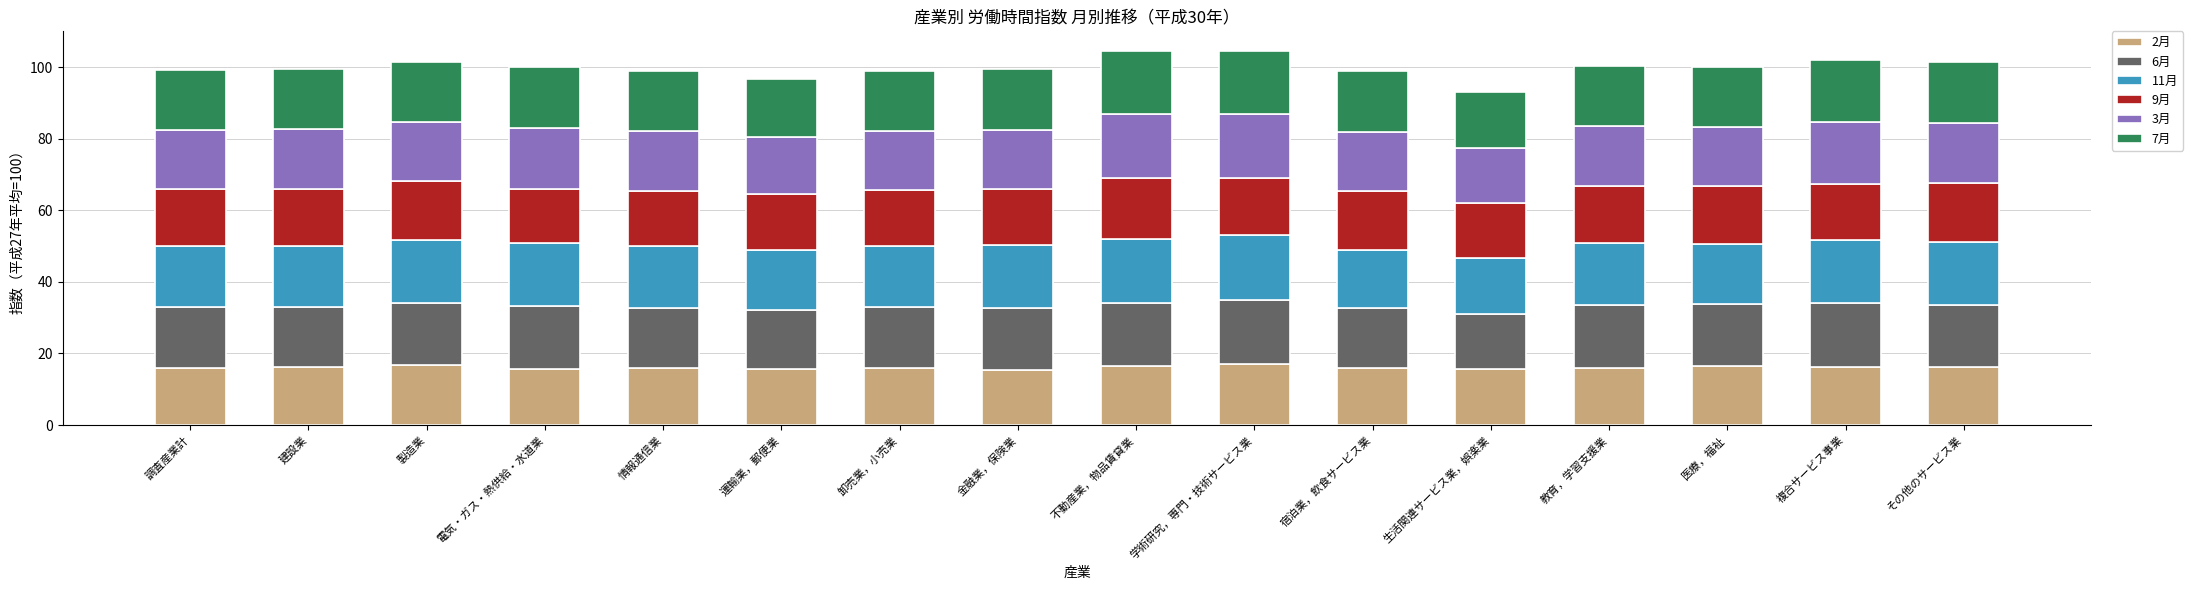

What is the total value across all series at 製造業?

101.3